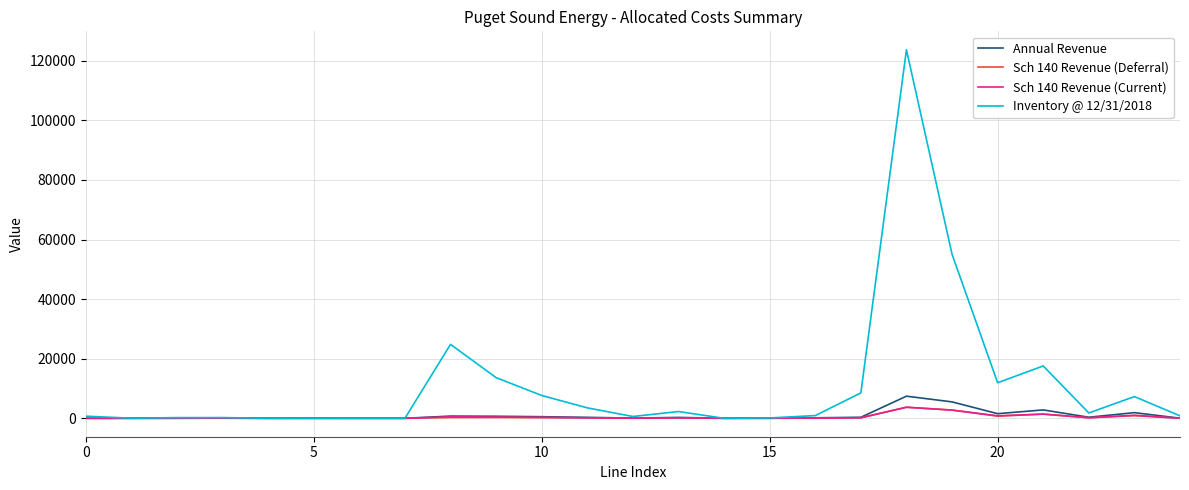

Which series has the widest spread of values?

Inventory @ 12/31/2018